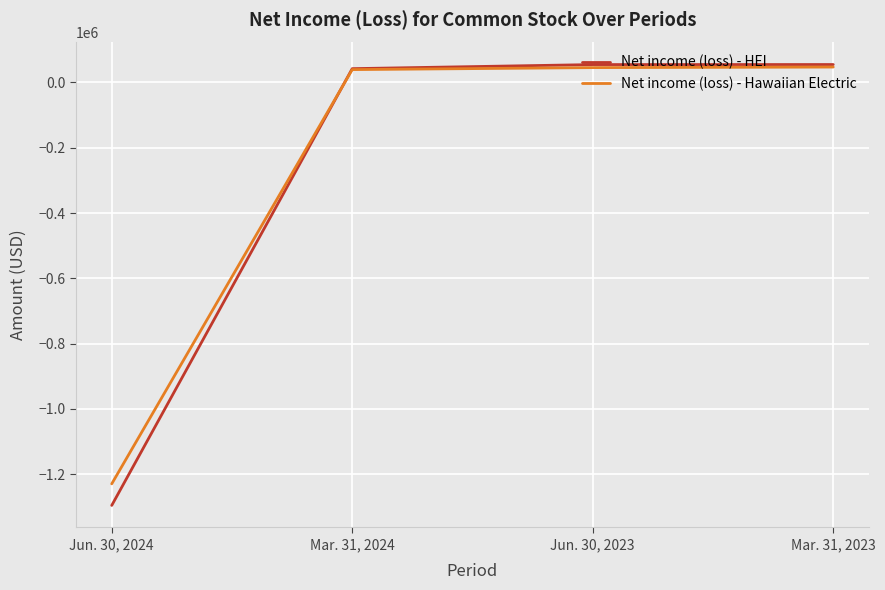

Which series has the largest range (max minus min)?

Net income (loss) - HEI